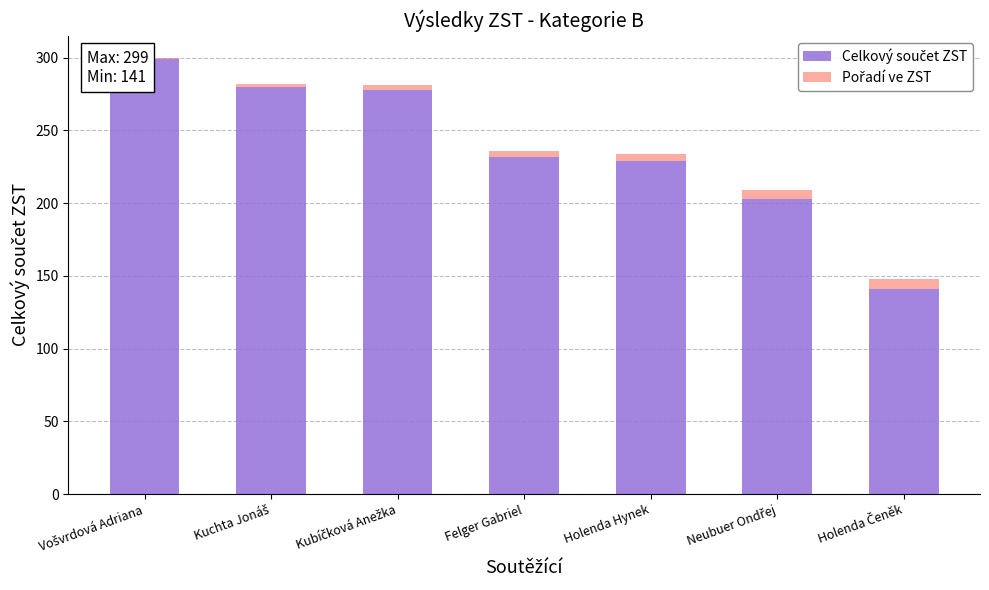

The Celkový součet ZST series shows 278 at Kubíčková Anežka. True or false?

True